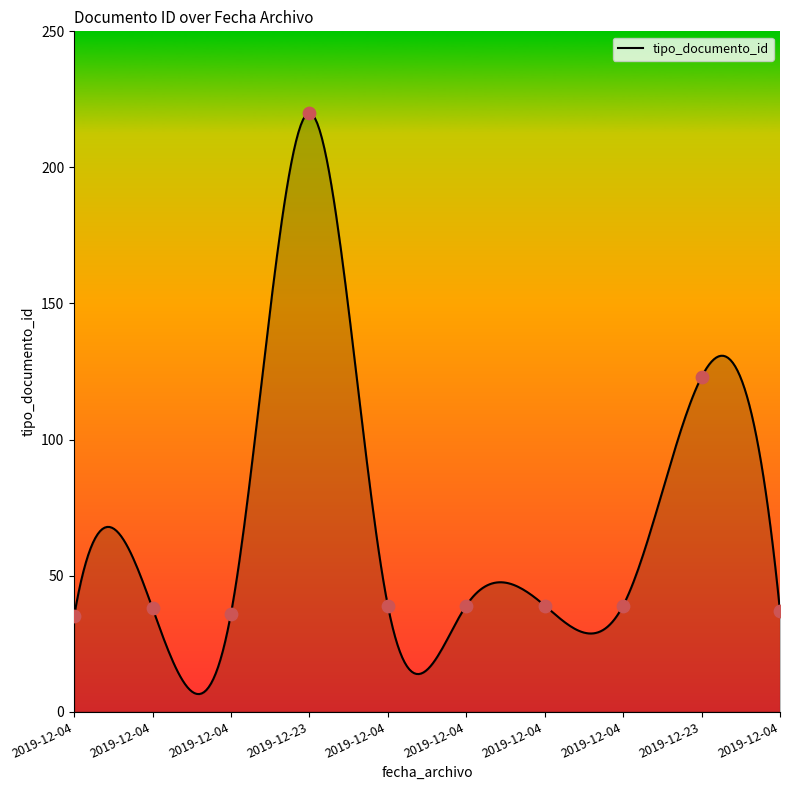

Which has a higher value, 2019-12-04 or 2019-12-04?

2019-12-04